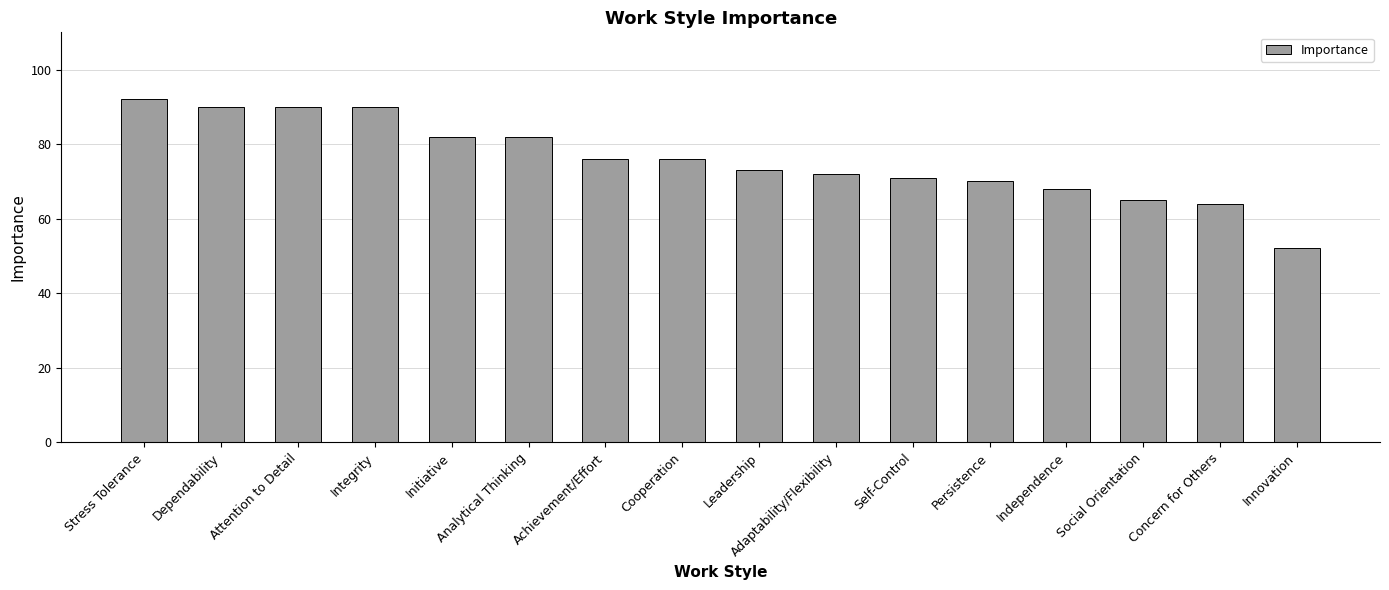

How many bars are there in total?

16